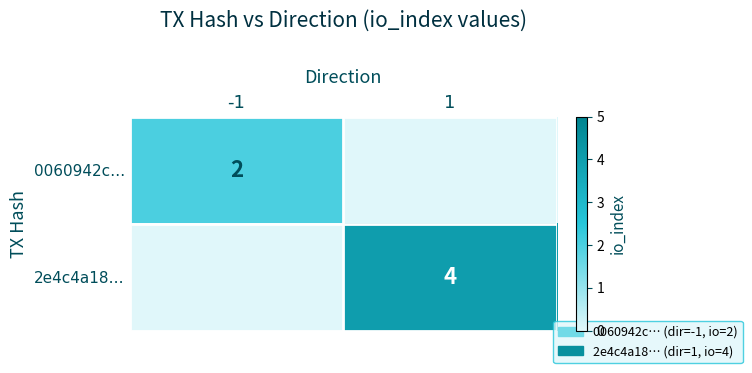

The 0060942c… series shows 2 at -1. True or false?

True